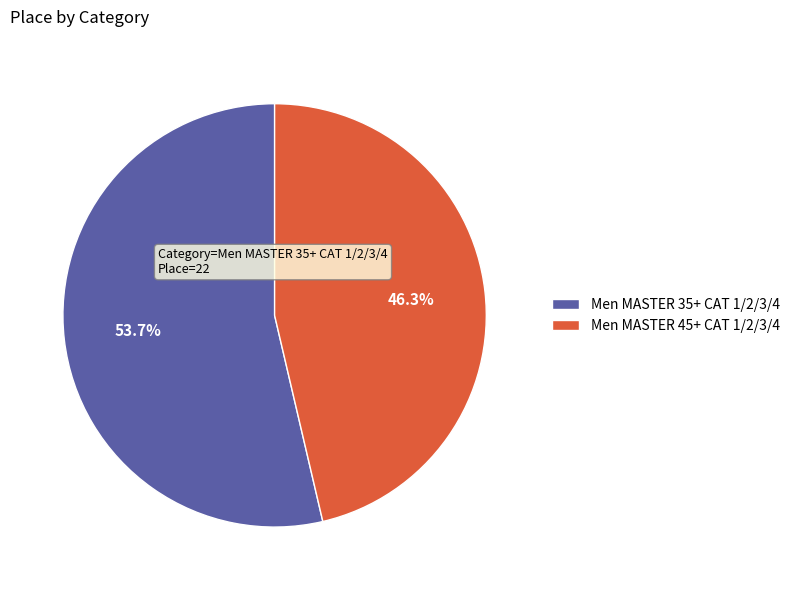

How many slices are in this pie chart?

2